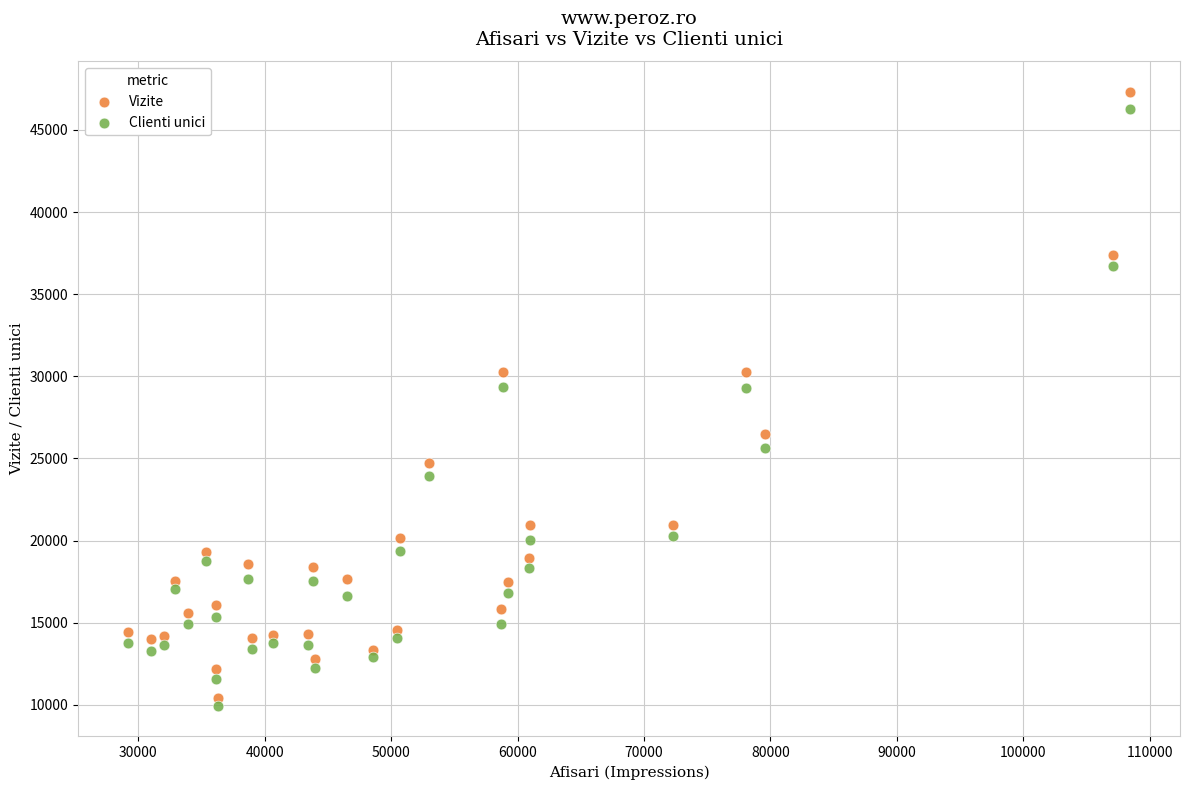

Which series has the largest Y range (max minus min)?

Vizite